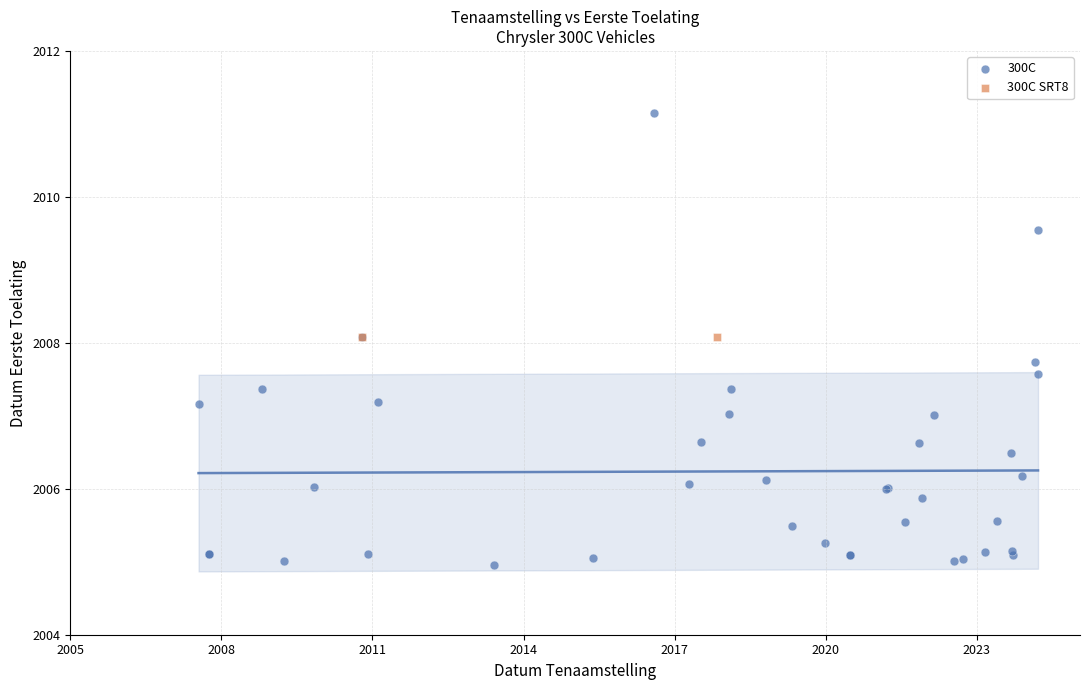

What are all the series names shown in the legend?

300C, 300C SRT8